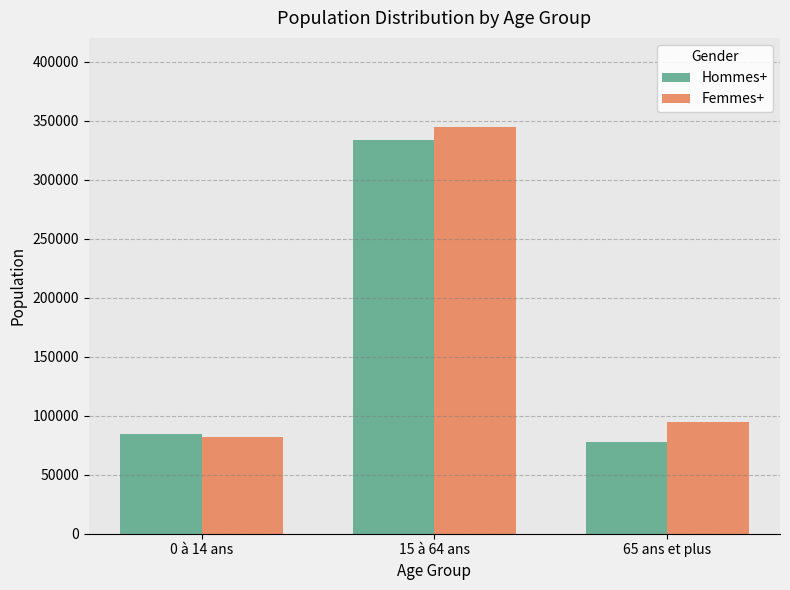

Which series has the widest spread of values?

Femmes+